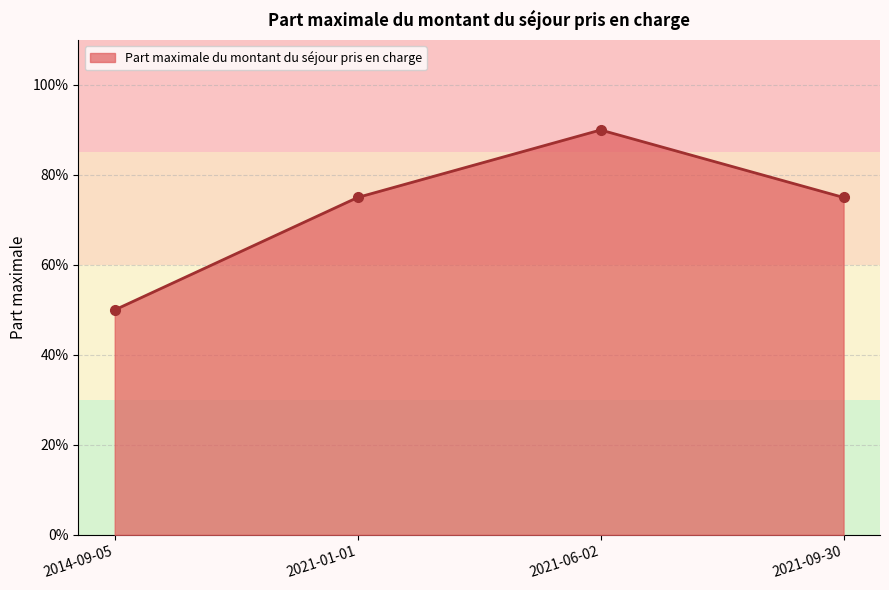

What is the greatest value displayed?

0.9